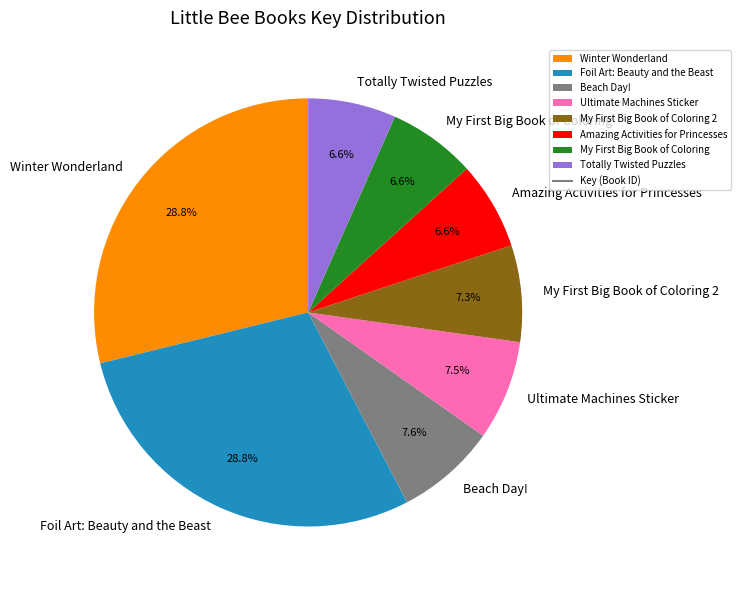

Is there a majority slice in this chart?

No